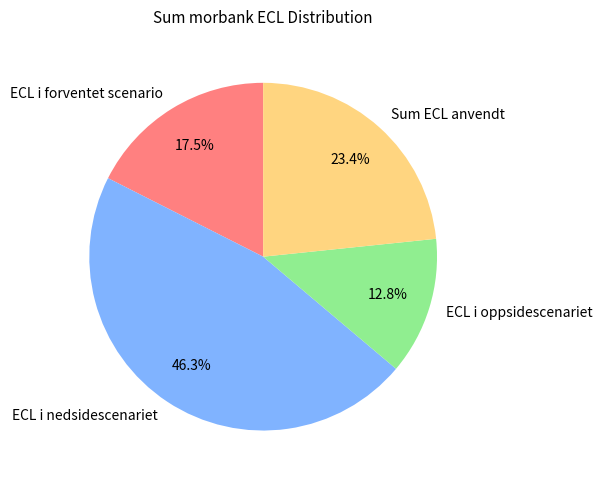

How many segments does this pie chart have?

4